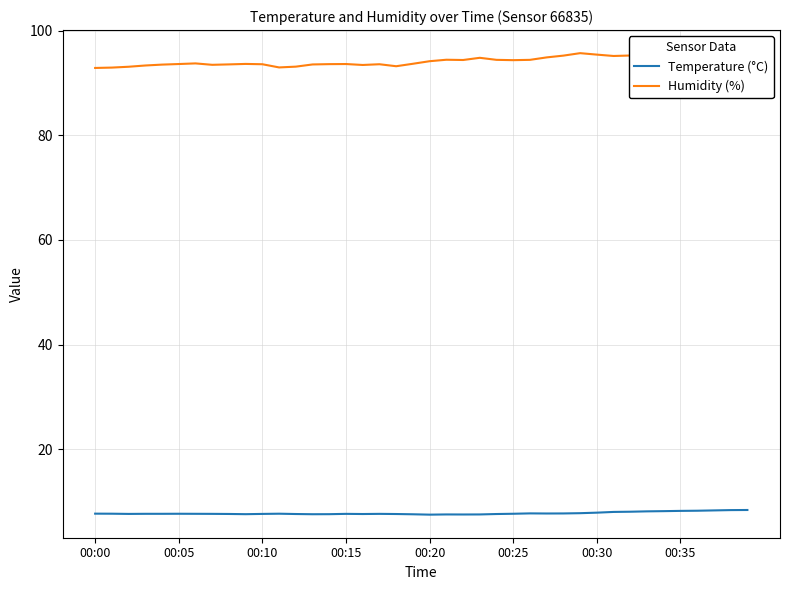

True or false: Humidity (%) and Temperature (°C) intersect in this chart.

False